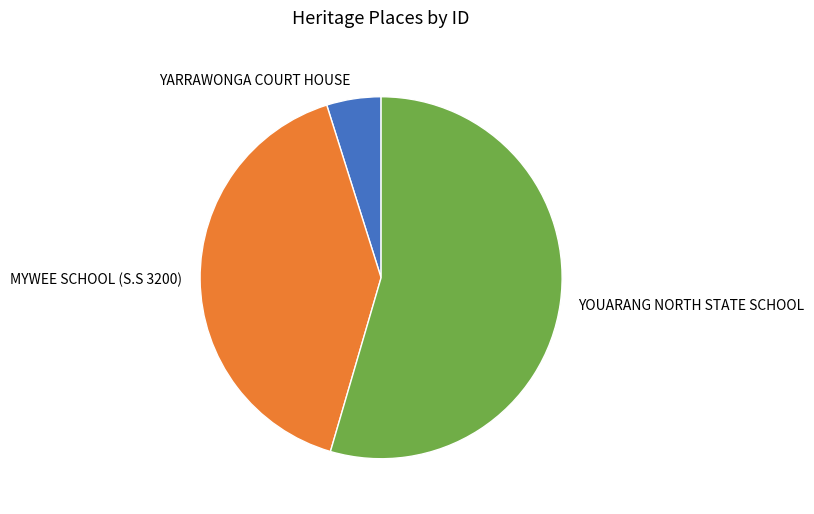

How many segments does this pie chart have?

3